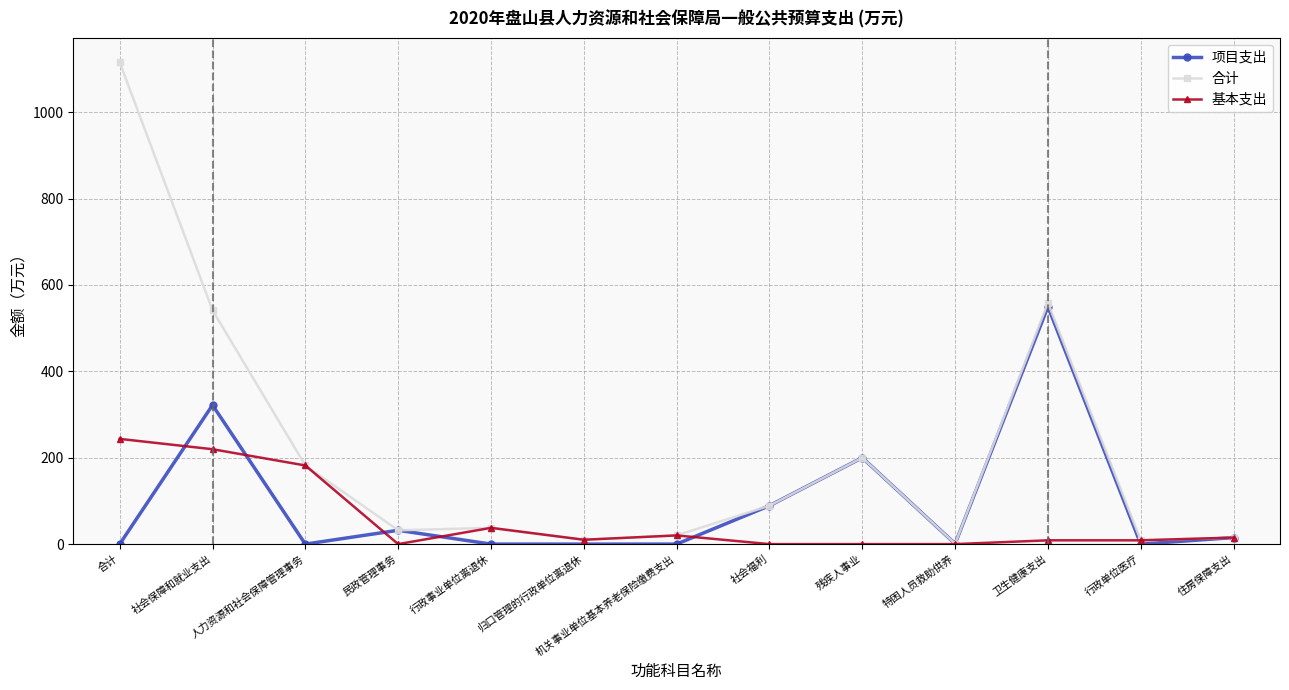

Where is 合计 nearest to the value 558?

卫生健康支出